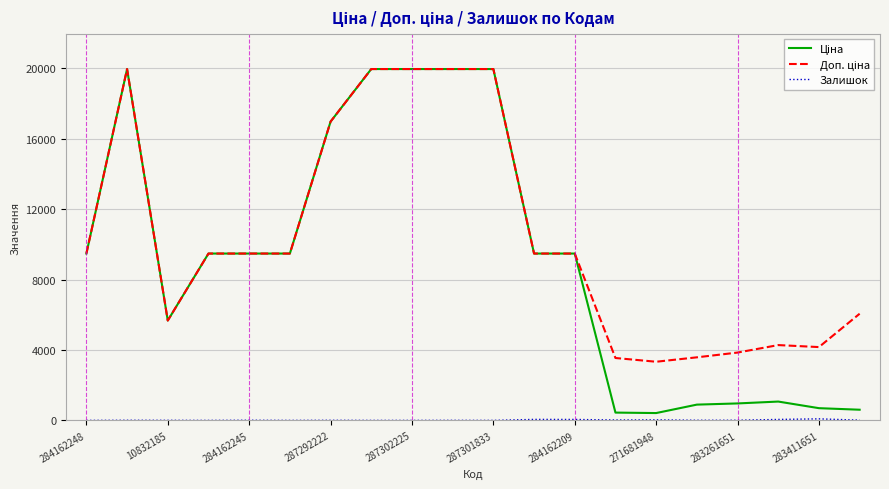

What is the maximum value shown in the chart?

19964.2